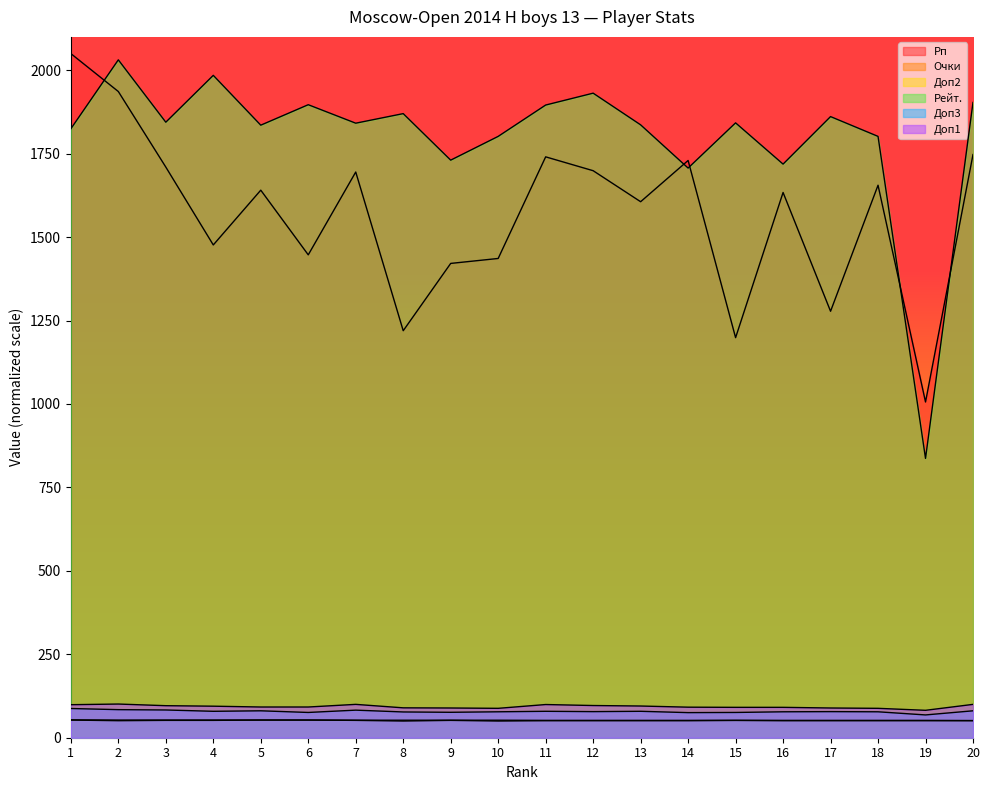

What are all the series names shown in the legend?

Рп, Очки, Доп2, Рейт., Доп3, Доп1